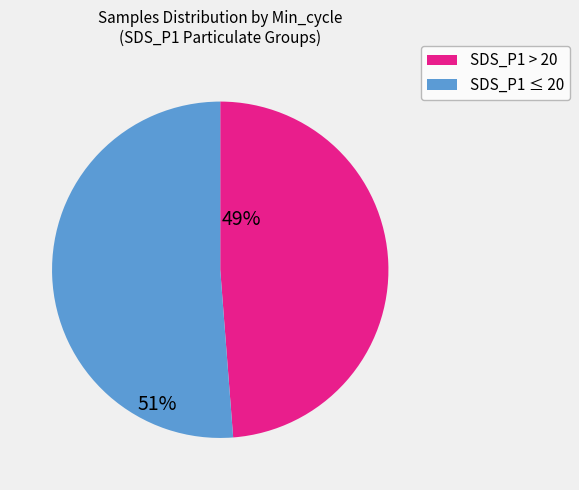

Is there a majority slice in this chart?

Yes